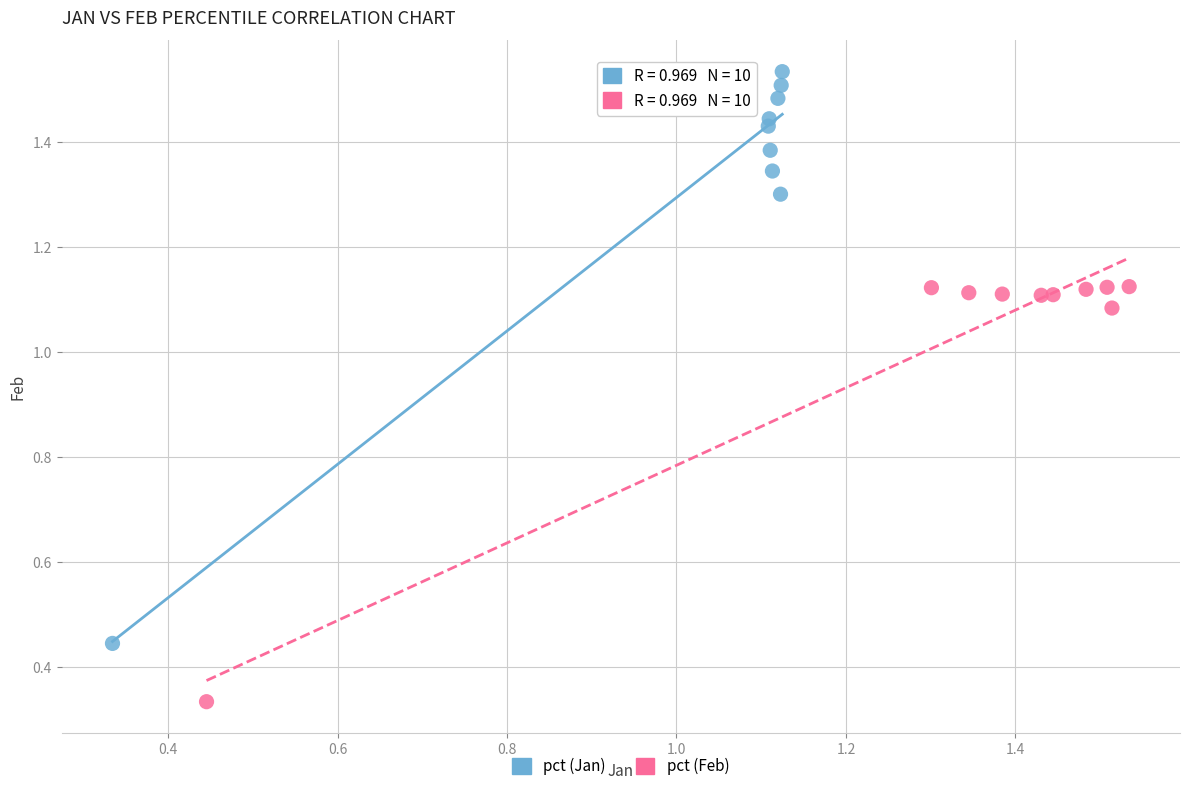

What are all the series names shown in the legend?

pct (Jan), pct (Feb)